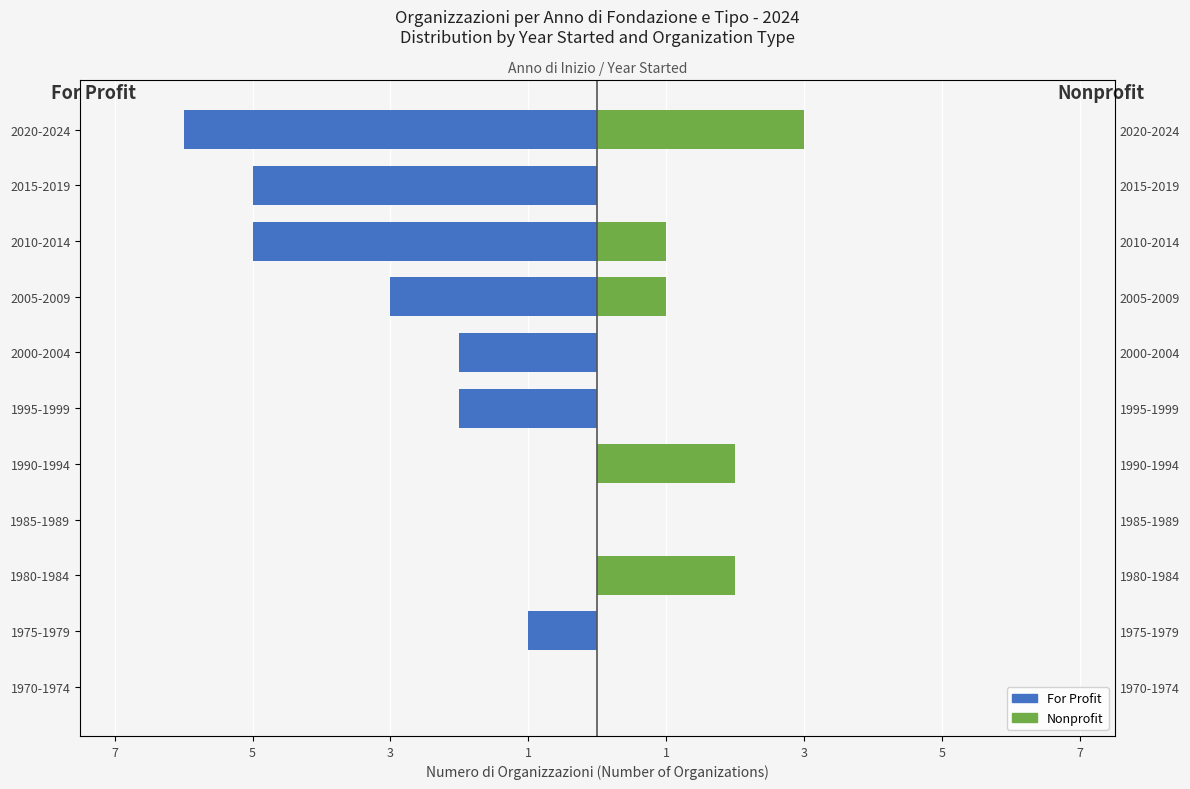

What is the minimum value shown in the chart?

-6